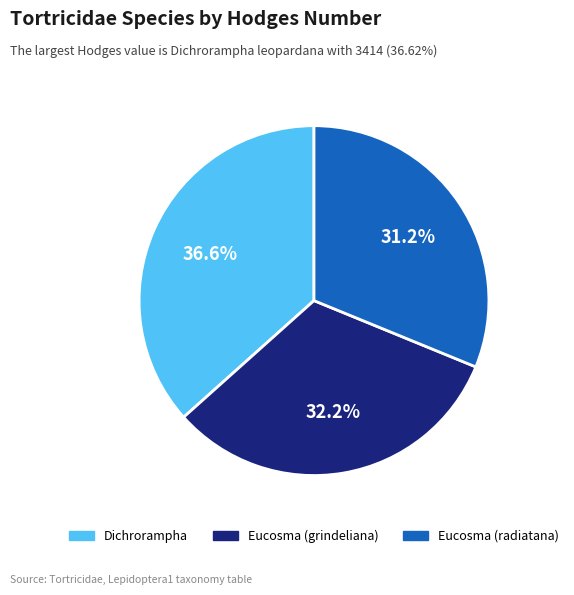

What is the smallest slice in the pie chart?

Eucosma (radiatana)